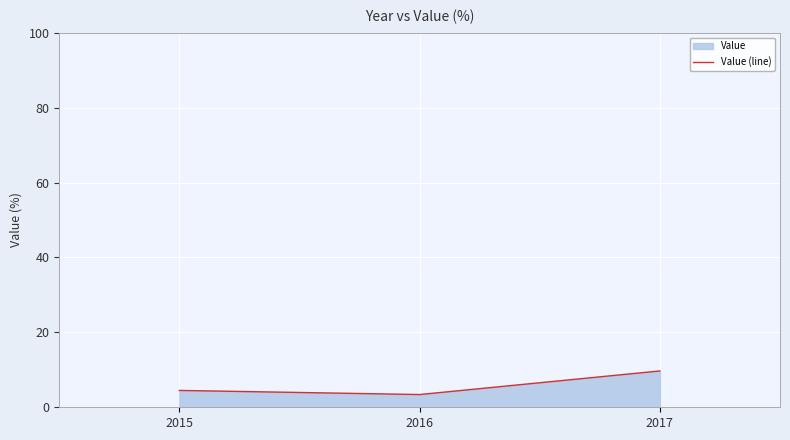

The value at 2015 is 2.6. True or false?

False